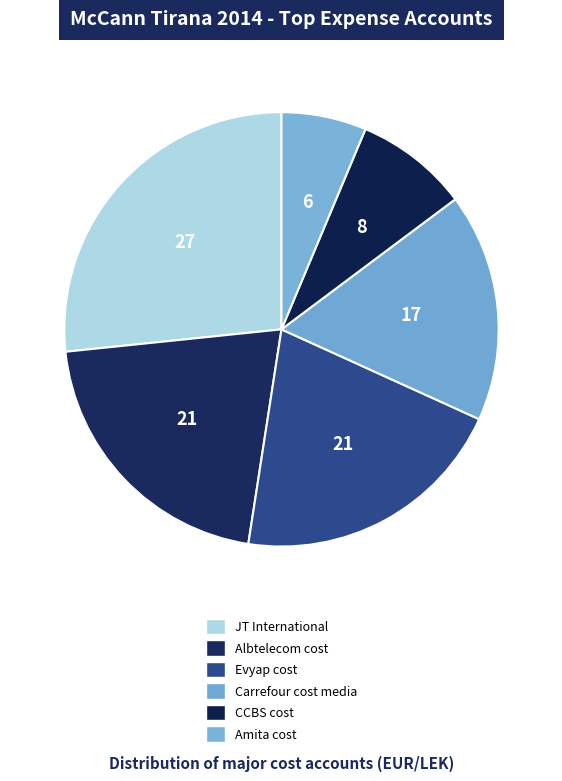

True or false: Albtelecom cost accounts for 21% of the total.

True